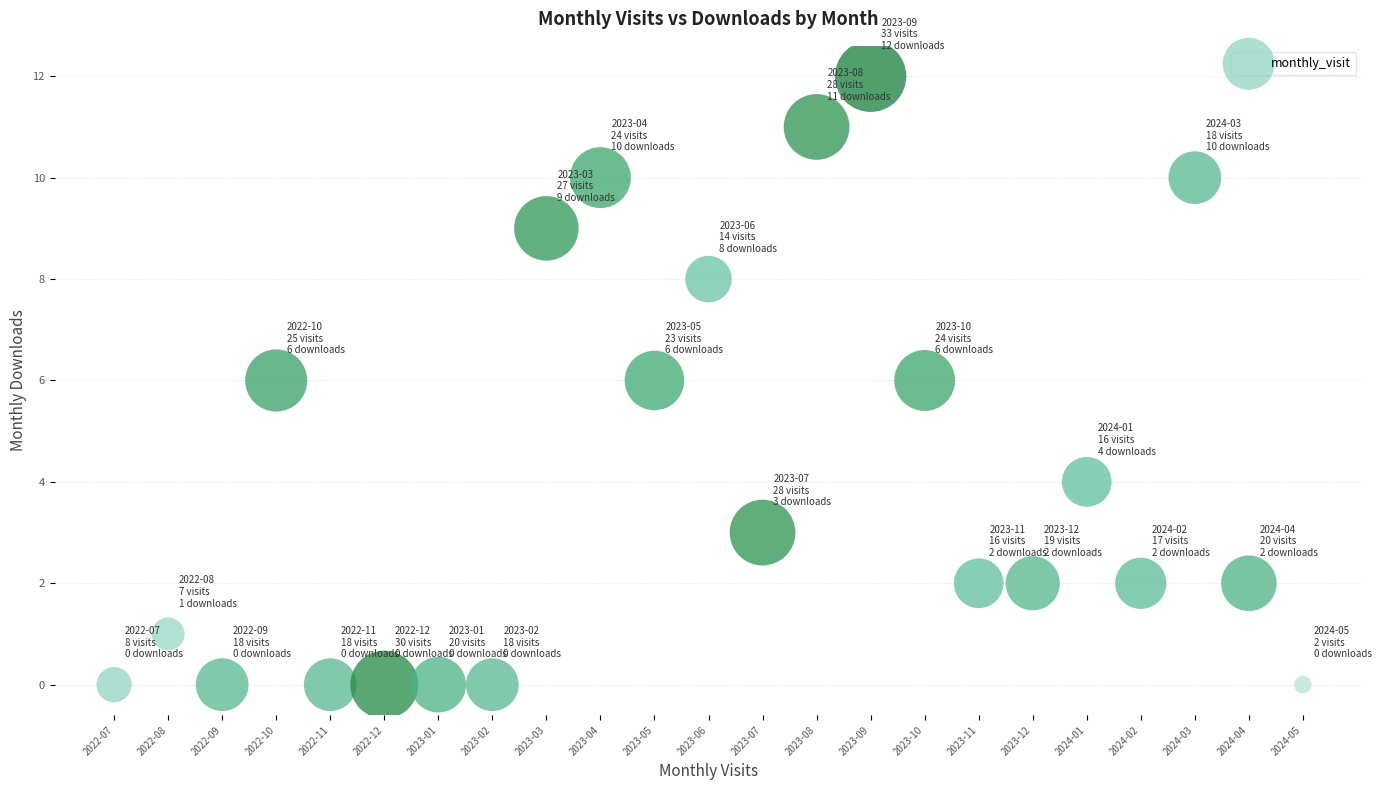

What is the range of Y values (max minus min)?

12